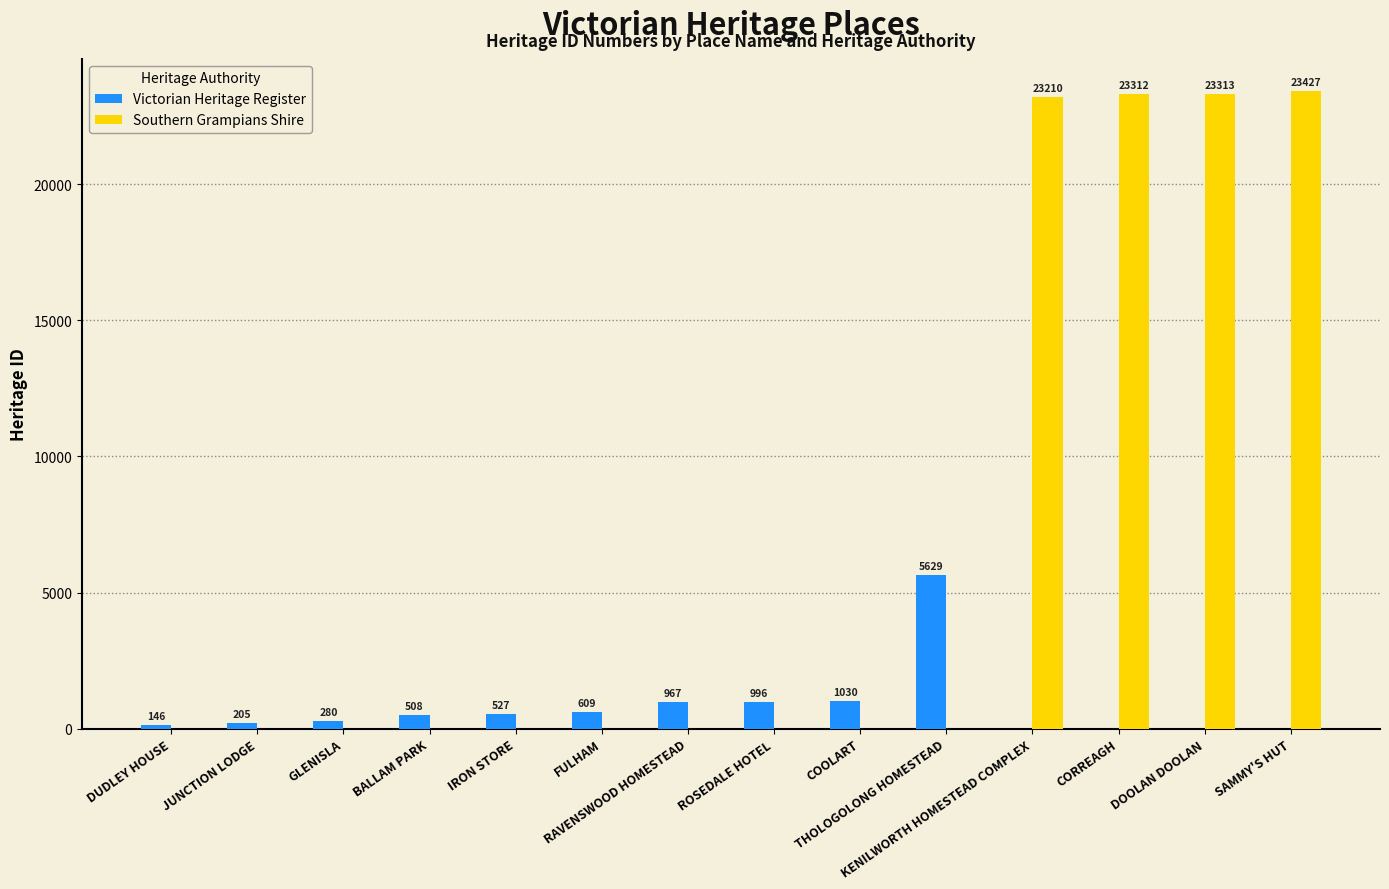

What is the sum of all Southern Grampians Shire values?

93262